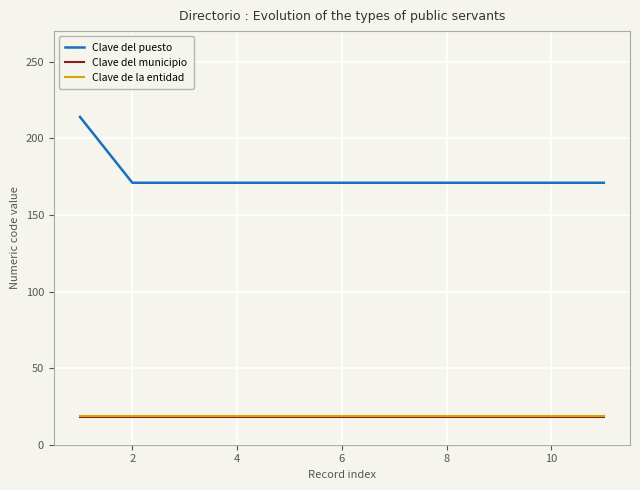

Which series has the largest total across all categories?

Clave del puesto